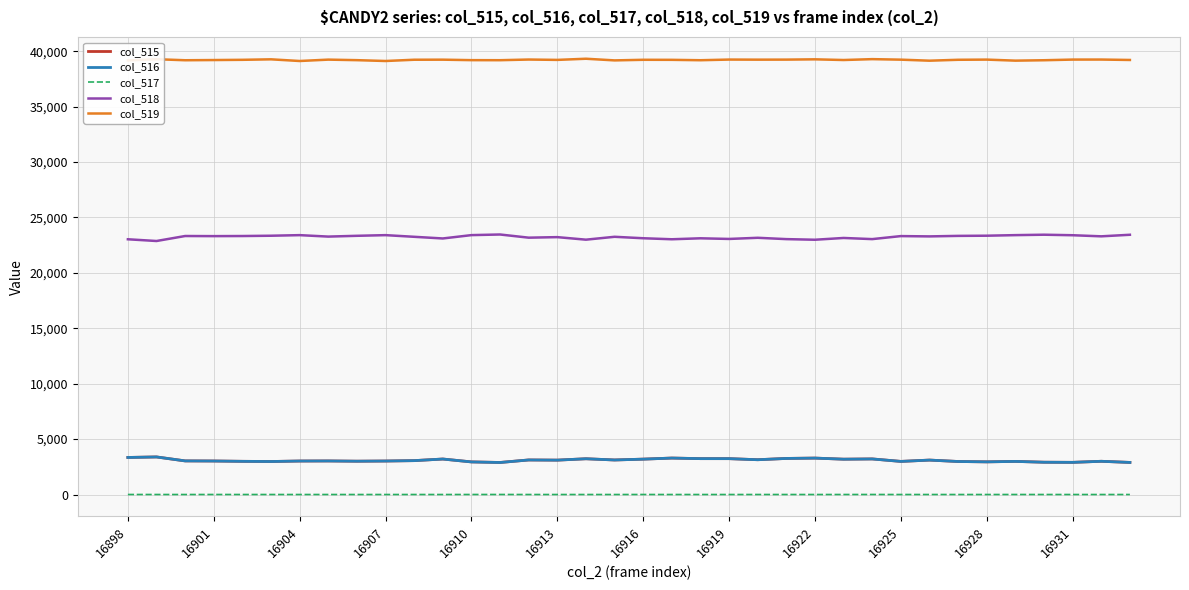

What is the maximum value shown in the chart?

39316